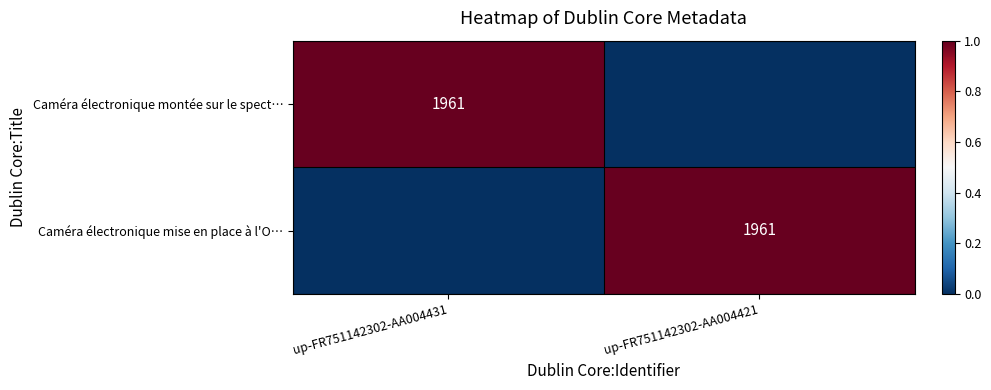

The value of Caméra électronique mise en place à l'O… at up-FR751142302-AA004421 is 1116. True or false?

False